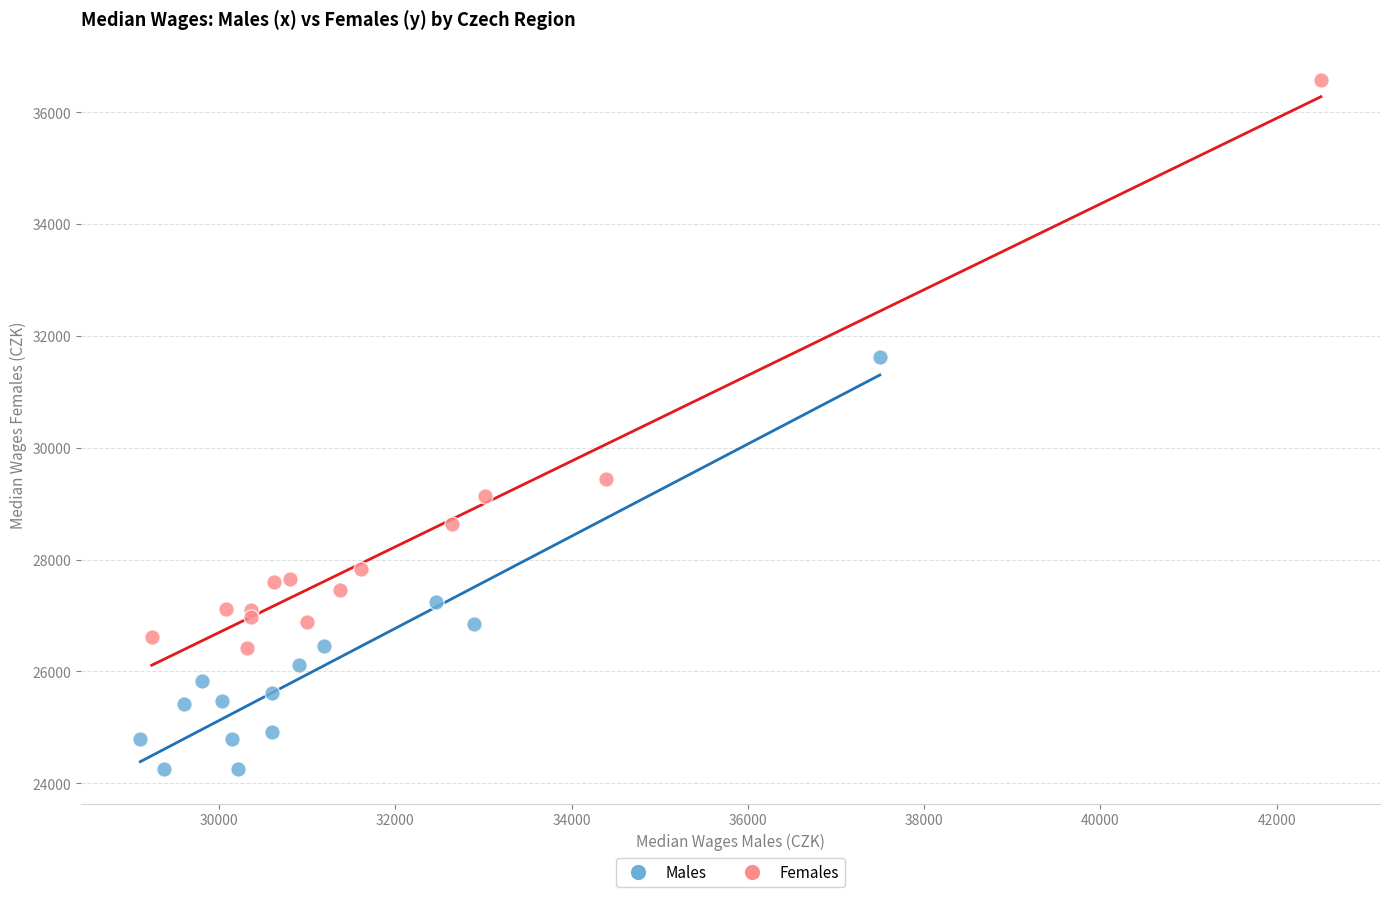

Which series reaches the minimum Y coordinate?

Males